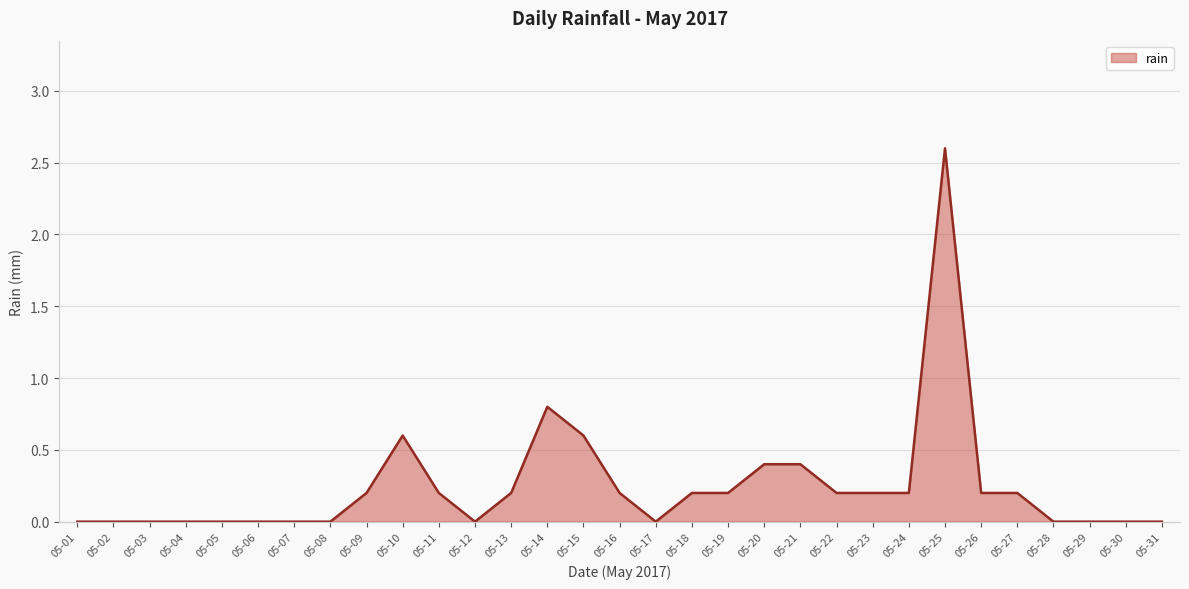

How many lines are shown in the chart?

1